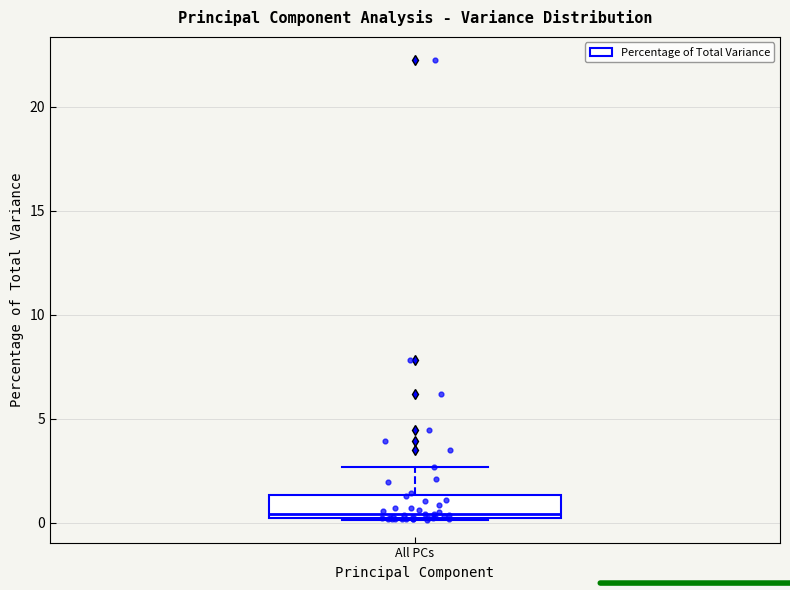

Where is the upper edge of the box for All PCs on the y-axis? The values are not printed on the chart, so give them approximately, as read against the axis.

1.5